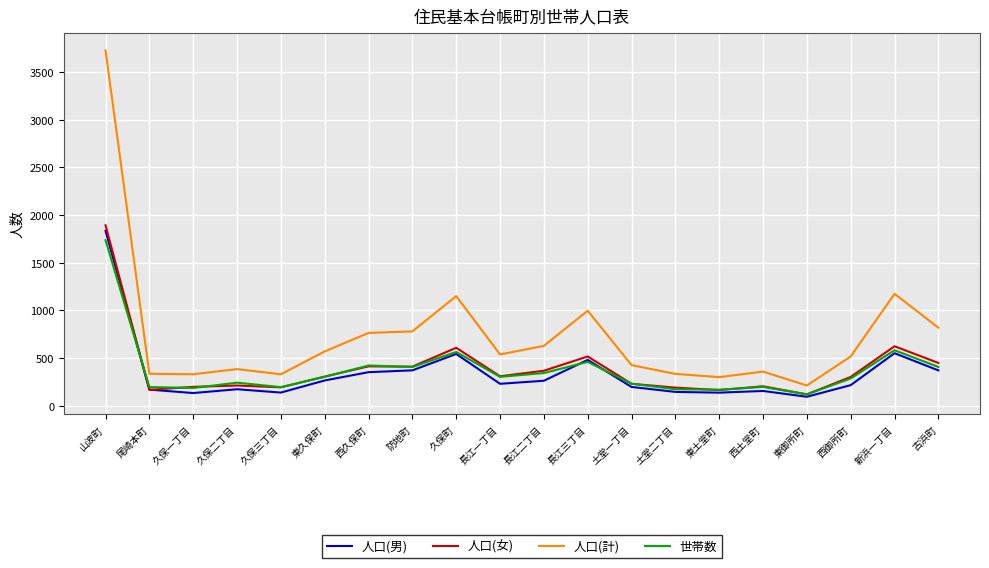

Which series changed the most between 久保三丁目 and 西久保町?

人口(計)